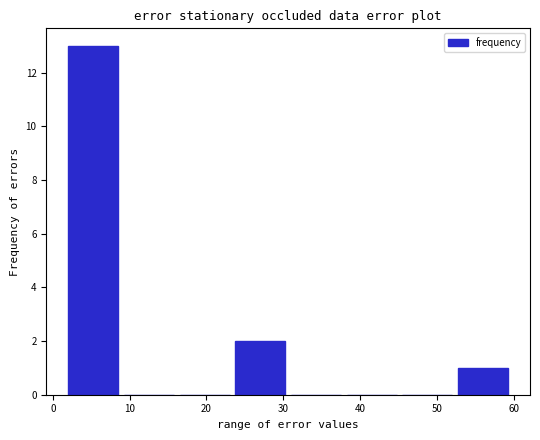

Reading left to right, list every bar in this chart as the range it spans on the x-axis followed by its height. Neither the bar edges nor the heights are printed on the chart, so give them approximately, as read against the axes.

2 to 9: 13
9 to 17: 0
17 to 24: 0
24 to 31: 2
31 to 38: 0
38 to 46: 0
46 to 53: 0
53 to 60: 1